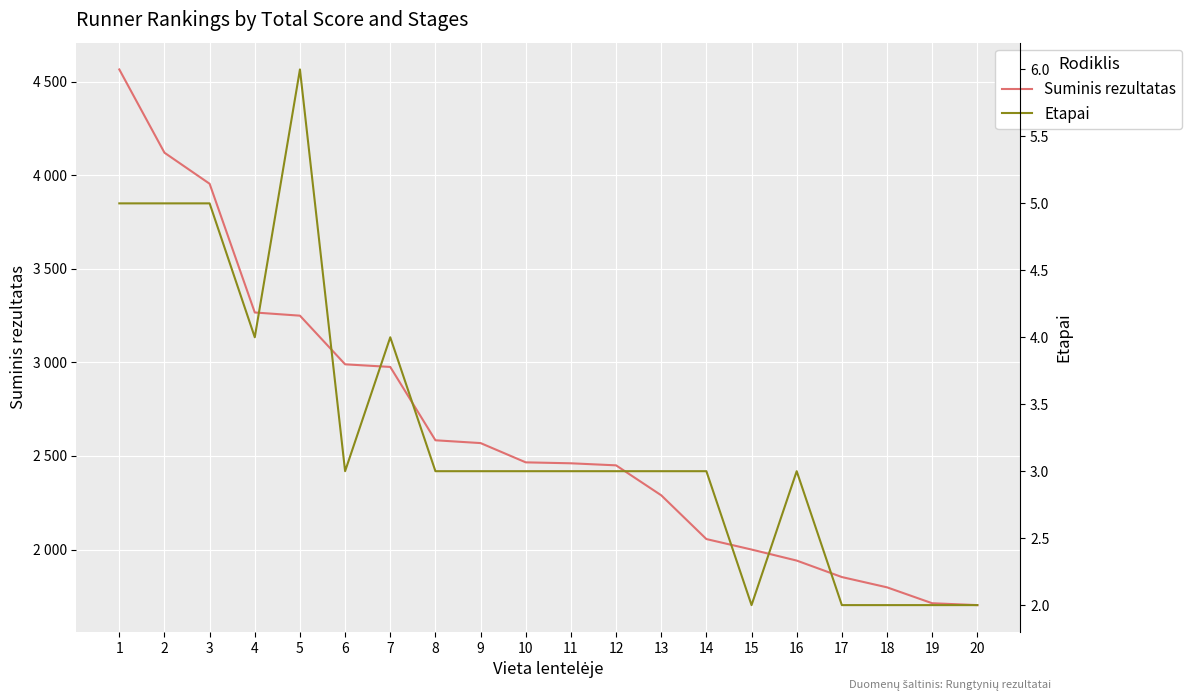

Reading right to left, transcribe all the data shown in this chart.

Suminis rezultatas: 1703	1713	1798	1853	1941	2000	2056	2290	2450	2461	2466	2569	2584	2976	2990	3250	3267	3955	4121	4566
Etapai: 2	2	2	2	3	2	3	3	3	3	3	3	3	4	3	6	4	5	5	5